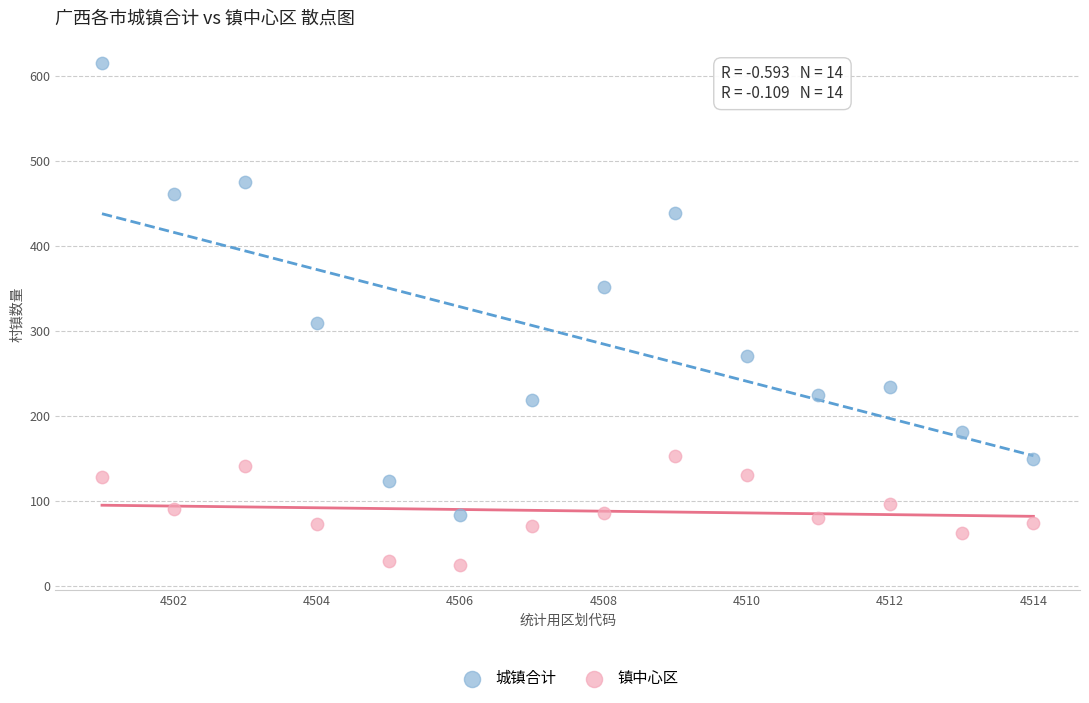

Which series reaches the minimum Y coordinate?

镇中心区